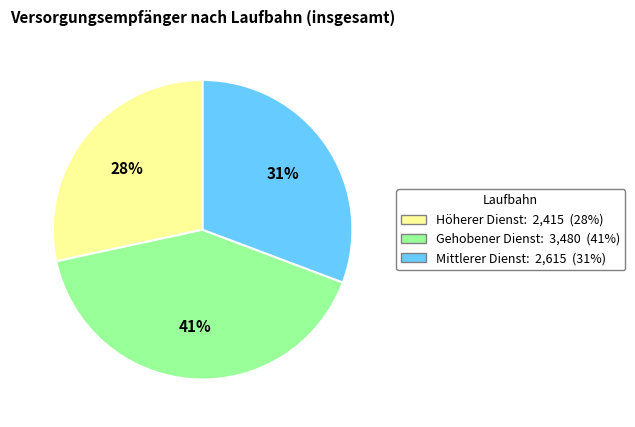

To the nearest percent, what is the difference between the Gehobener Dienst and Höherer Dienst slice percentages?

13%